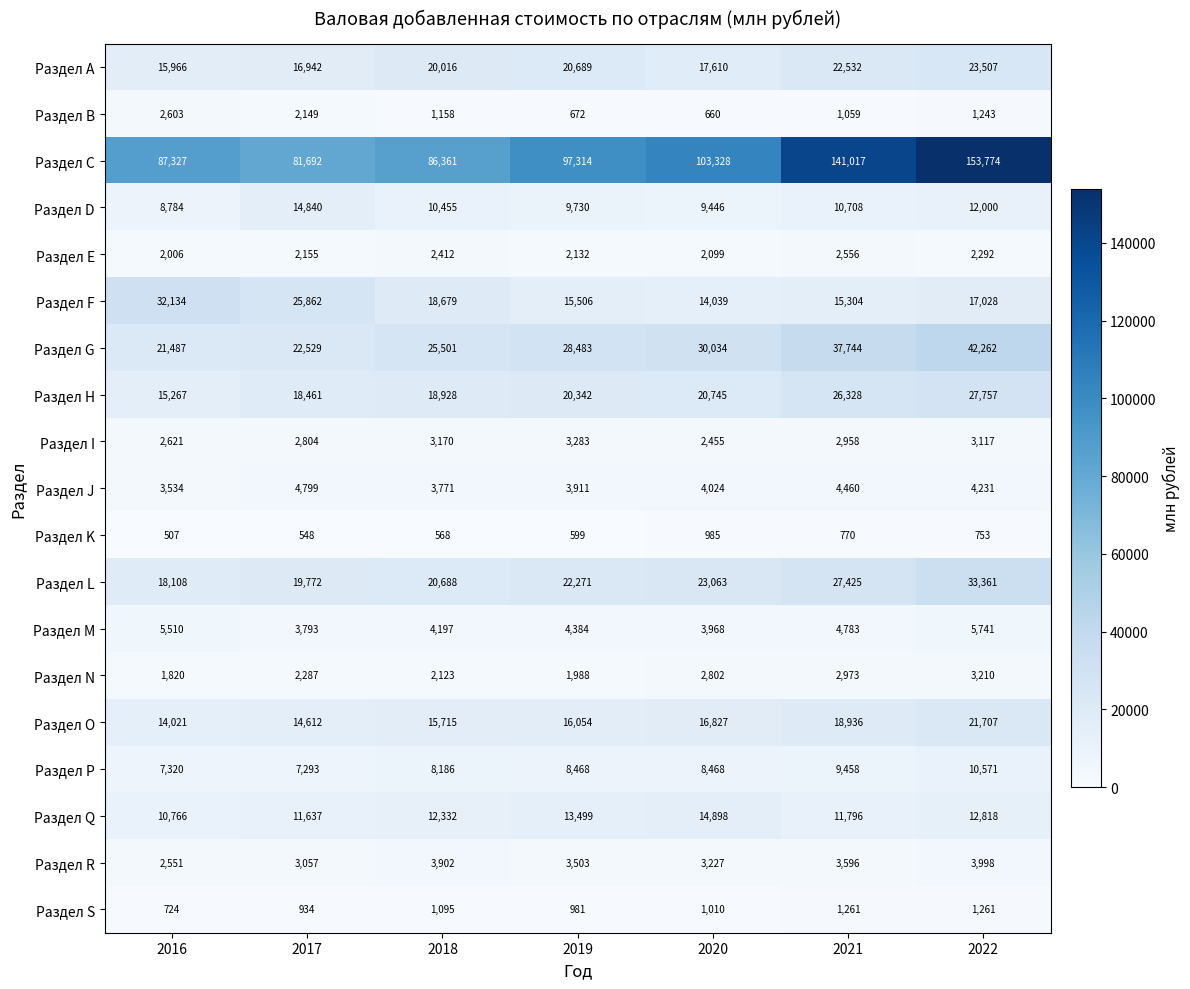

How many distinct data groups are displayed?

19